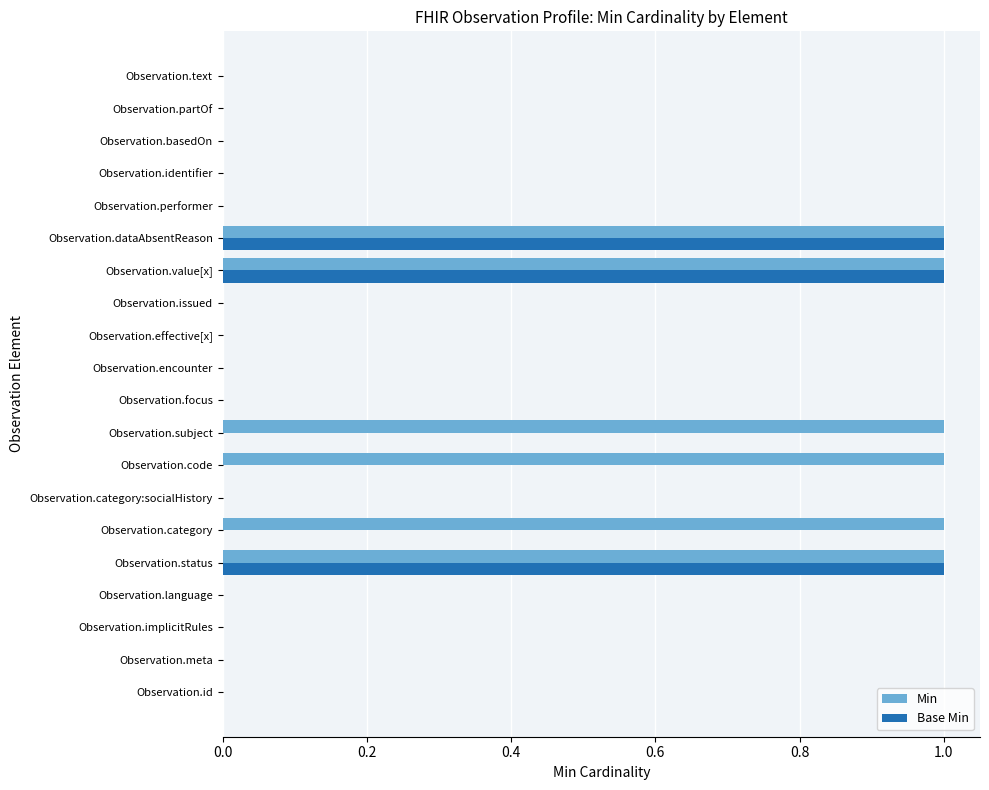

Is the value of Min at Observation.status greater than the value of Base Min at Observation.identifier?

Yes